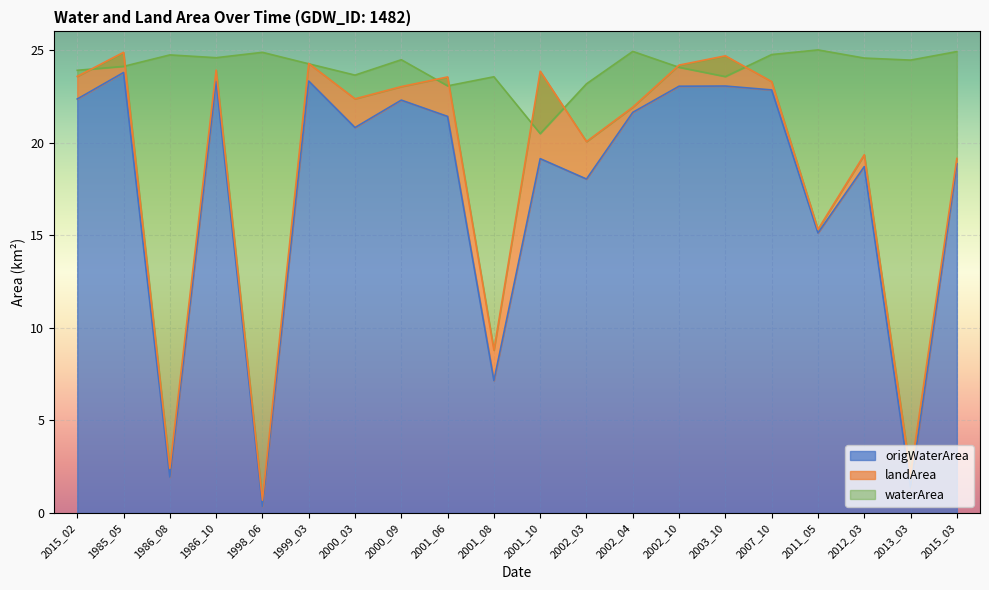

Is it true that origWaterArea equals 13.2 at 2015_03?

False